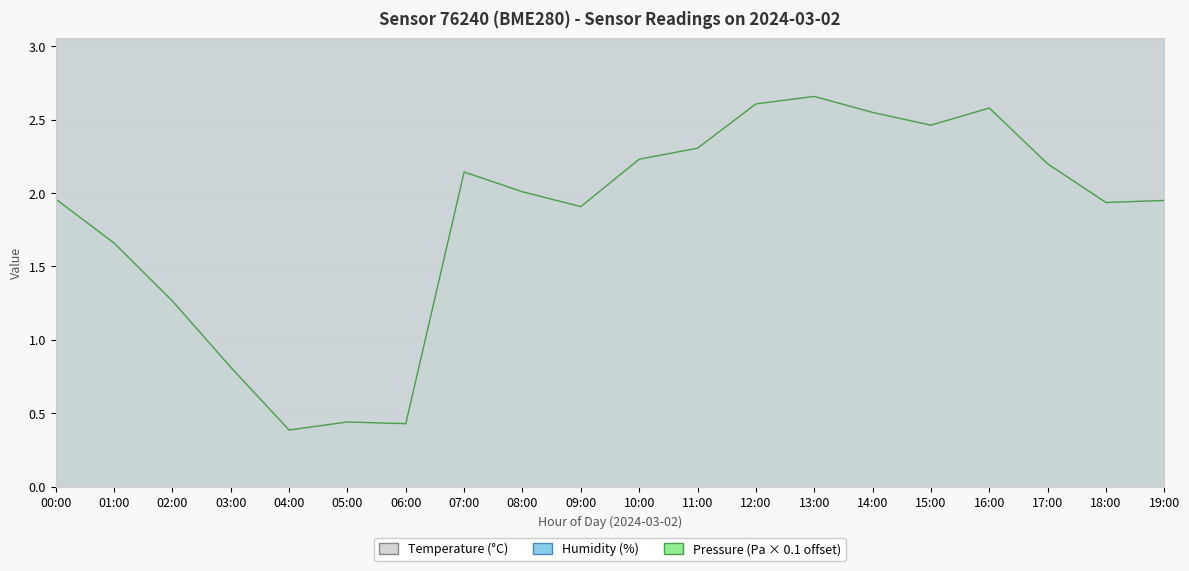

Which category has the lowest value in the Pressure (Pa) series?

04:00